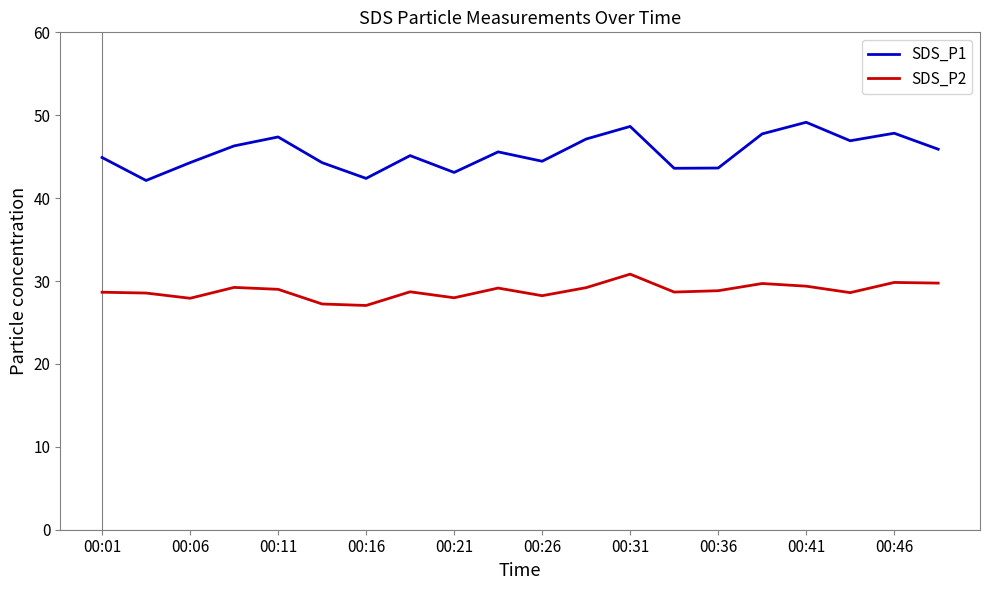

Rank the series by their maximum value, from lowest to highest.

SDS_P2, SDS_P1